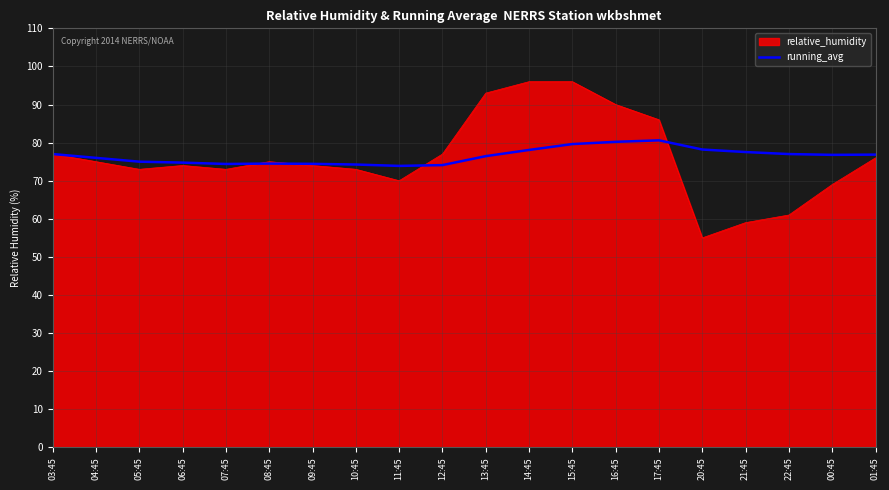

What is the approximate value of relative_humidity at 00:45?

69.0